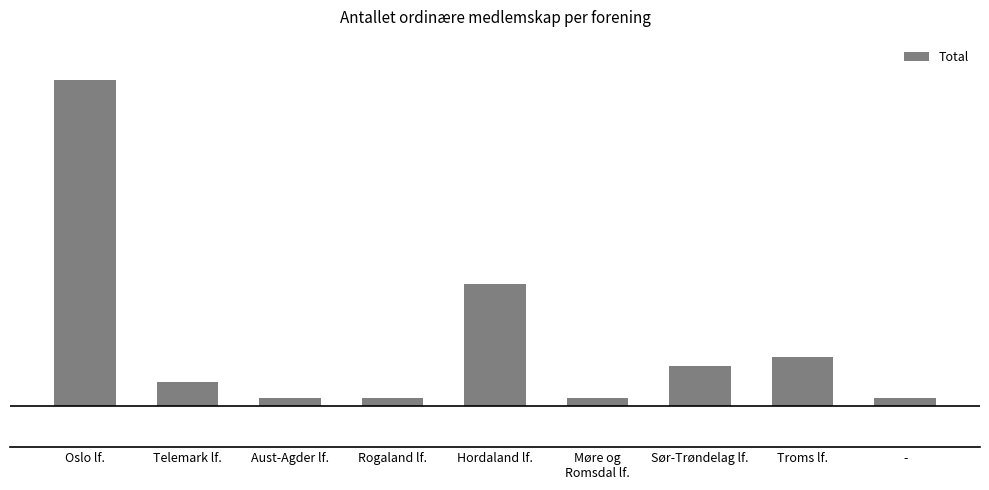

True or false: the data shows 4 at Hordaland lf..

False